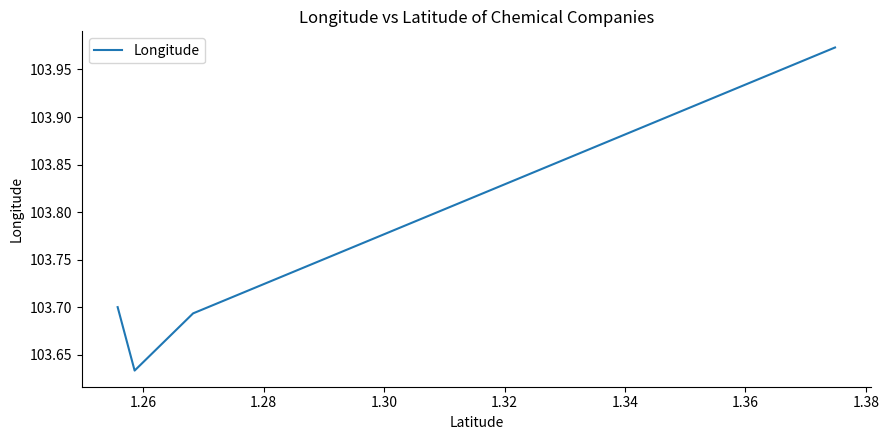

What is the difference between the maximum and minimum values?

0.3